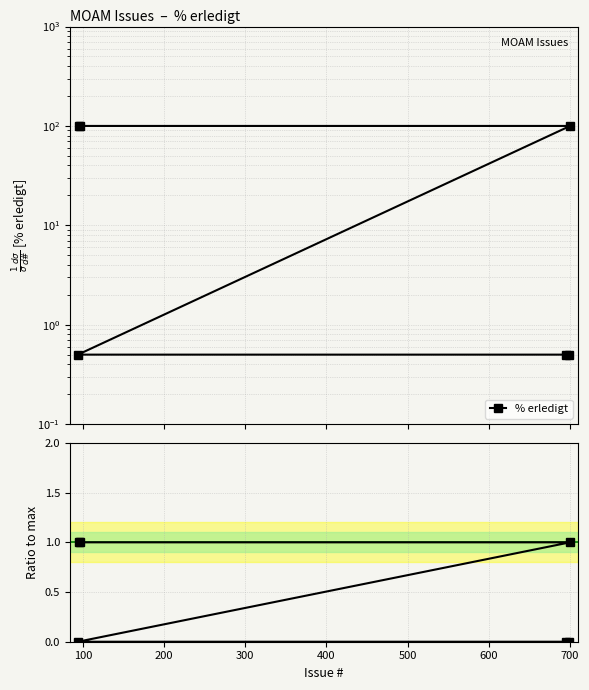

List the series in order of their peak value, highest first.

% erledigt, Ratio to max